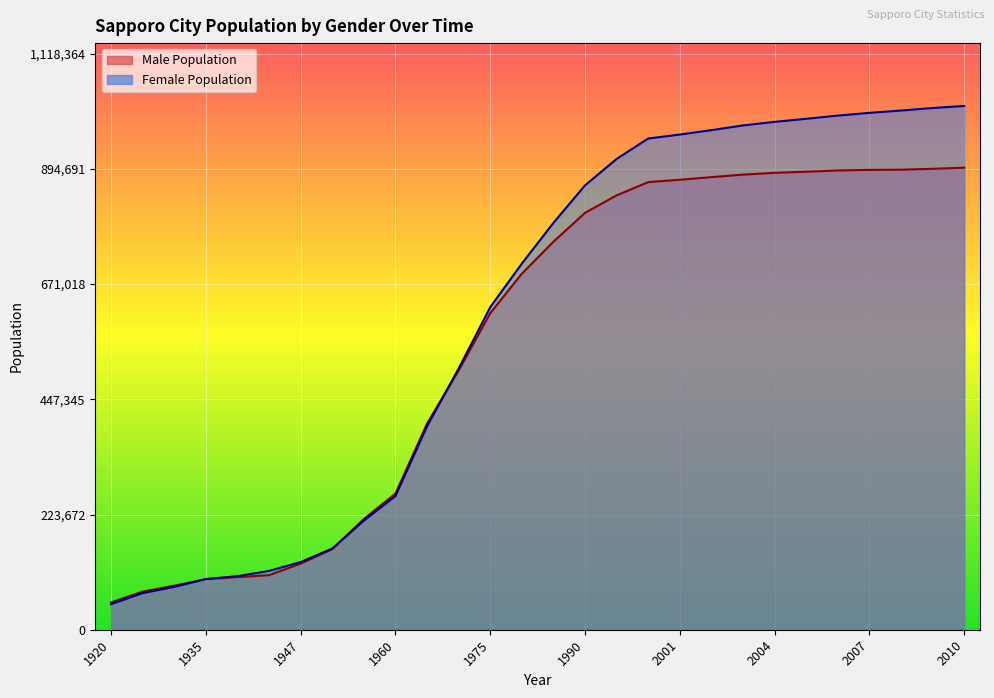

What is the value of the Male Population point at the 14th from the left?

691057